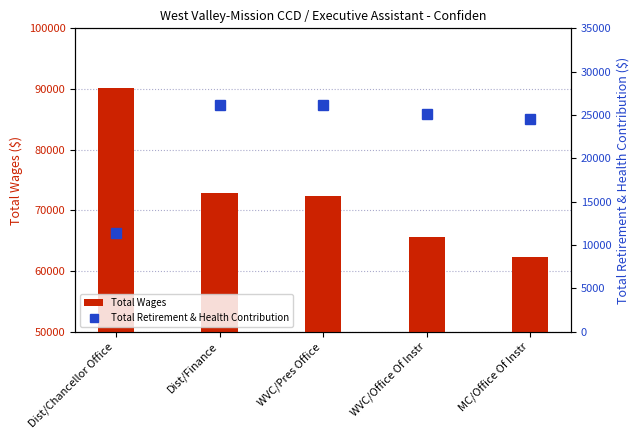

Rank the categories by Total Wages value from lowest to highest.

MC/Office Of Instr, WVC/Office Of Instr, WVC/Pres Office, Dist/Finance, Dist/Chancellor Office